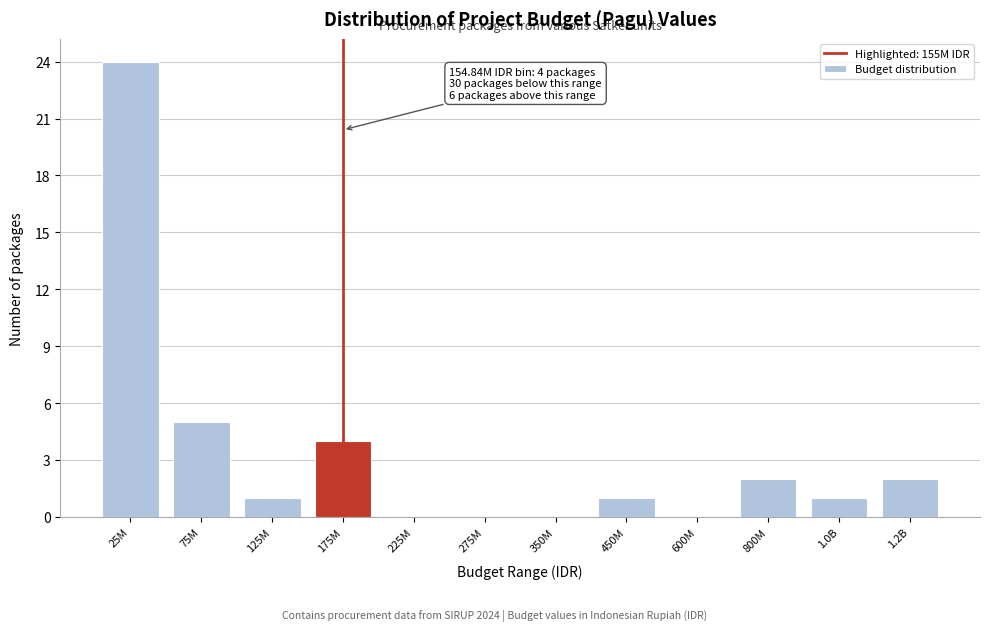

Reading left to right, list all the values displayed in this chart.

25M=24	75M=5	125M=1	175M=4	225M=0	275M=0	350M=0	450M=1	600M=0	800M=2	1.0B=1	1.2B=2